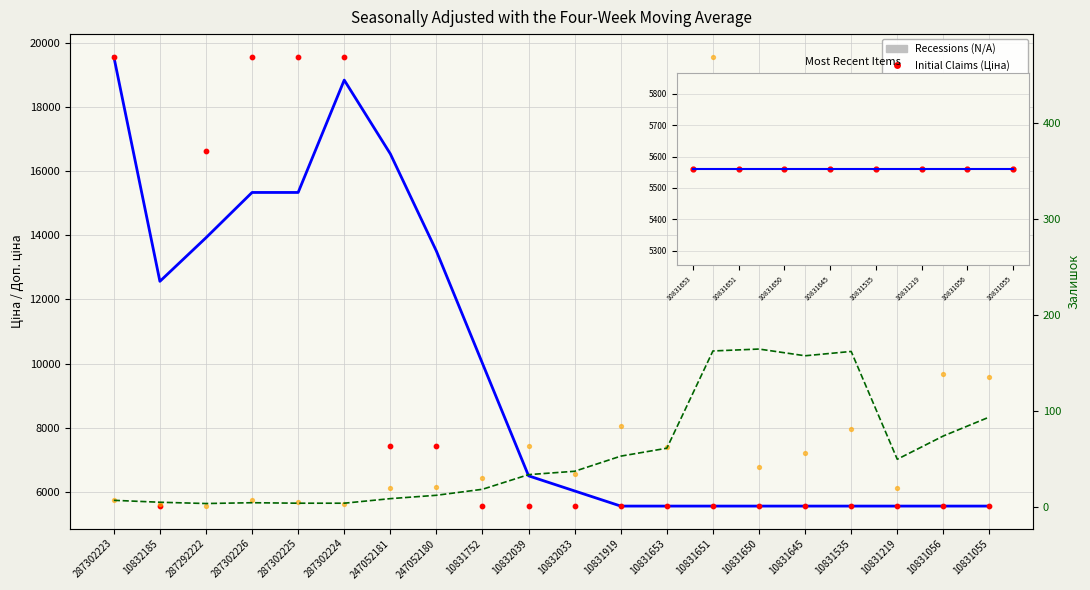

Which series contains the highest Y value?

Initial Claims (Ціна)